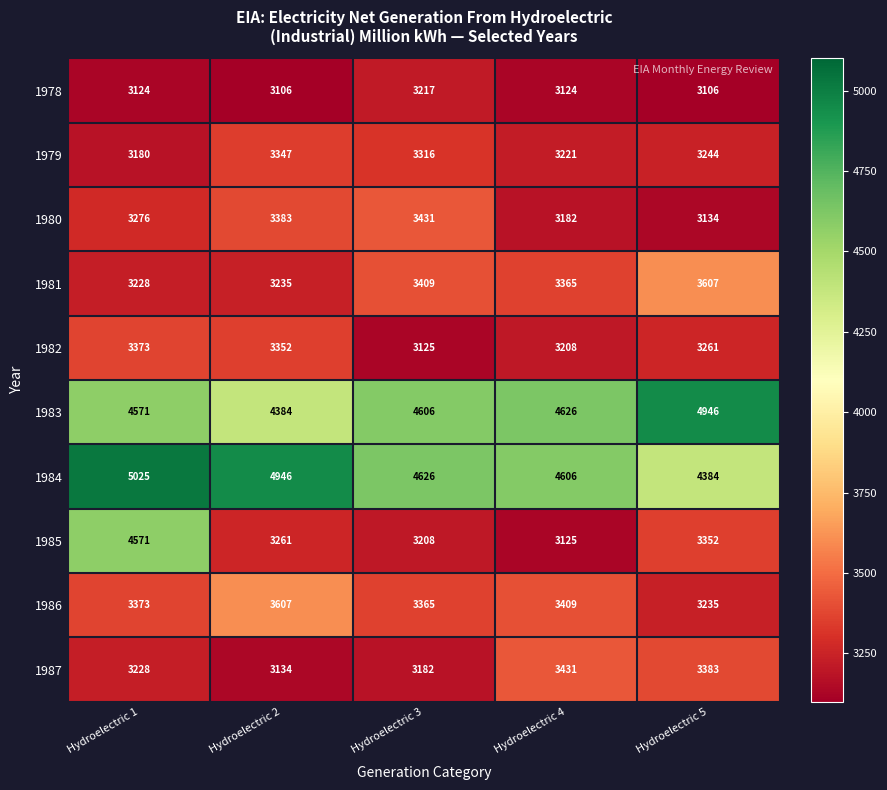

At which label does 1984 reach its peak?

Hydroelectric 1